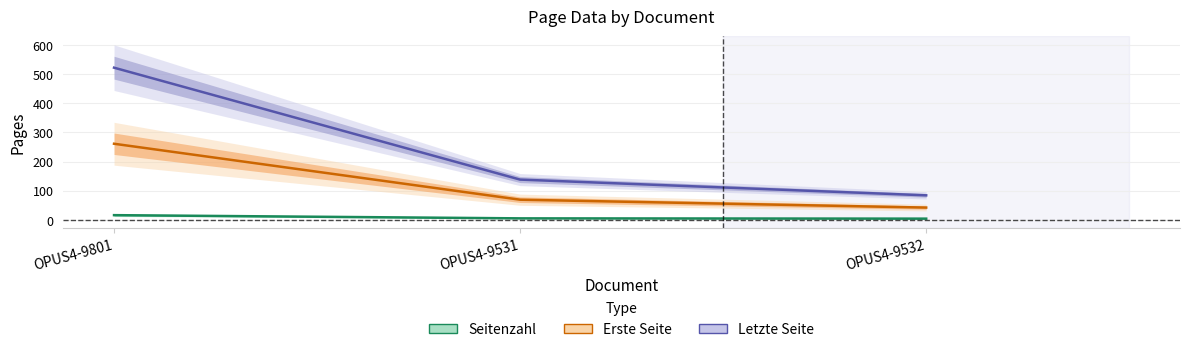

The Erste Seite series shows 118 at OPUS4-9531. True or false?

False